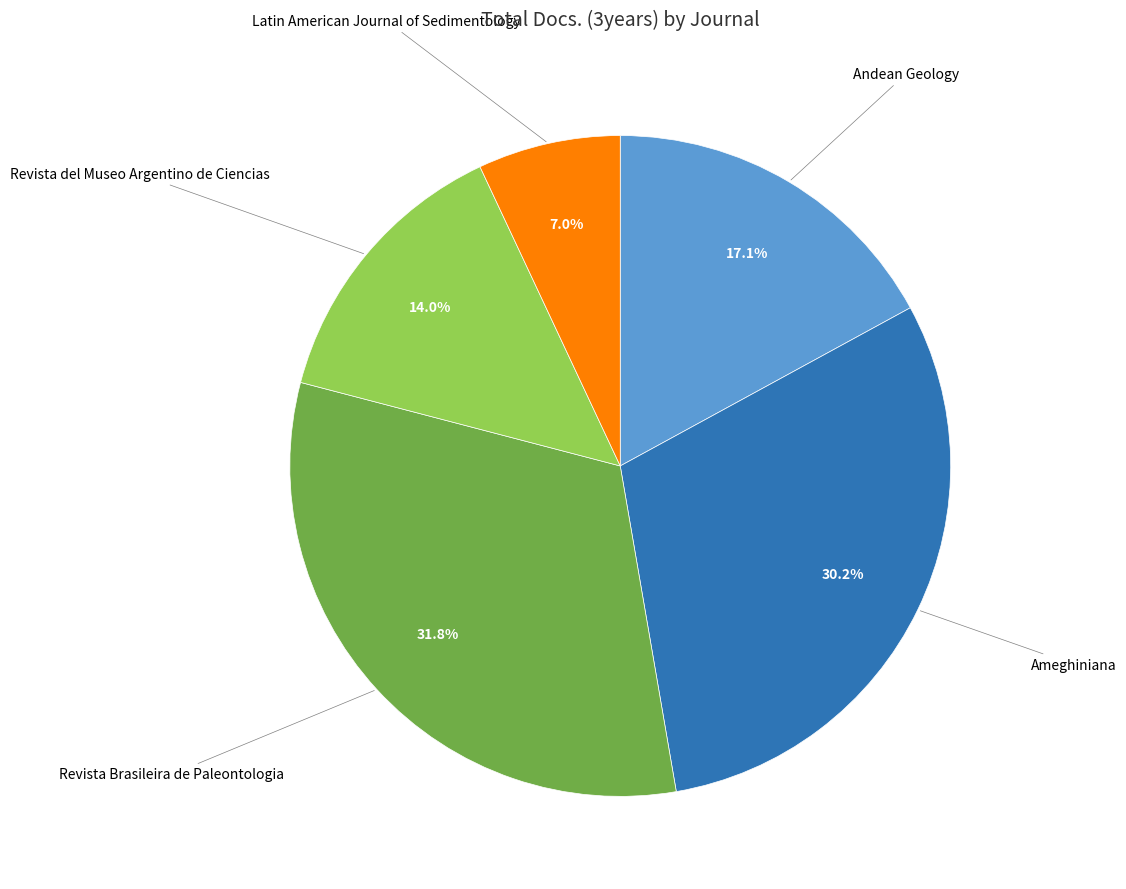

To the nearest percent, what portion does Andean Geology represent?

17%